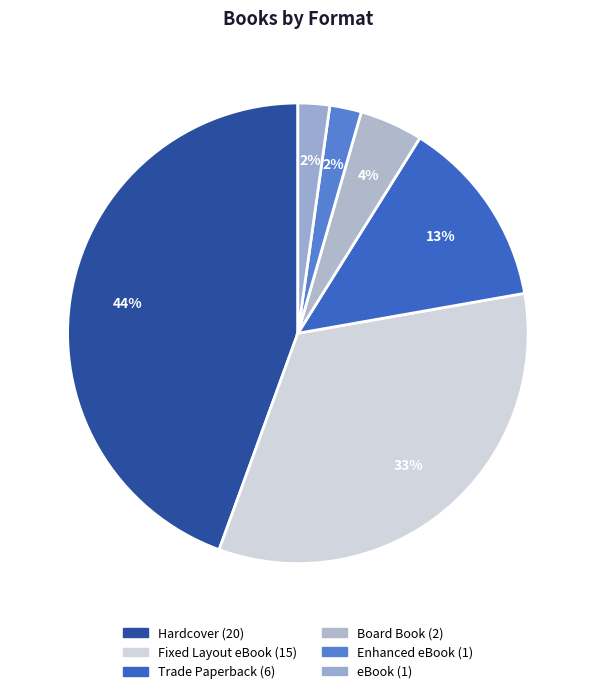

Is it true that Enhanced eBook is 2% of the pie?

True